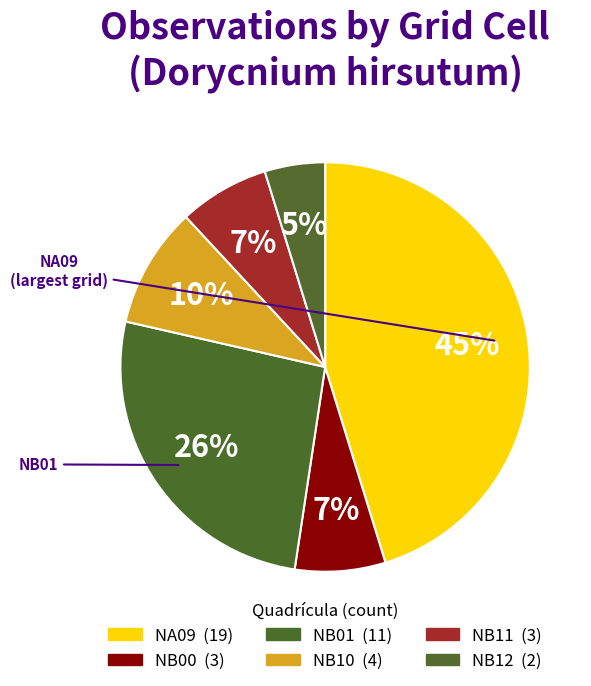

Rank the categories by value from highest to lowest.

NA09, NB01, NB10, NB00, NB11, NB12